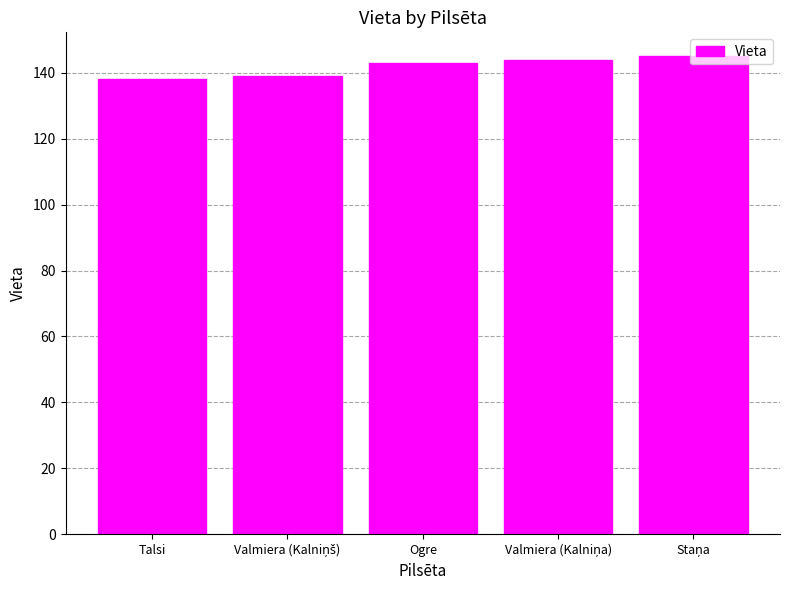

What is the value of the 3rd bar from the left?

143